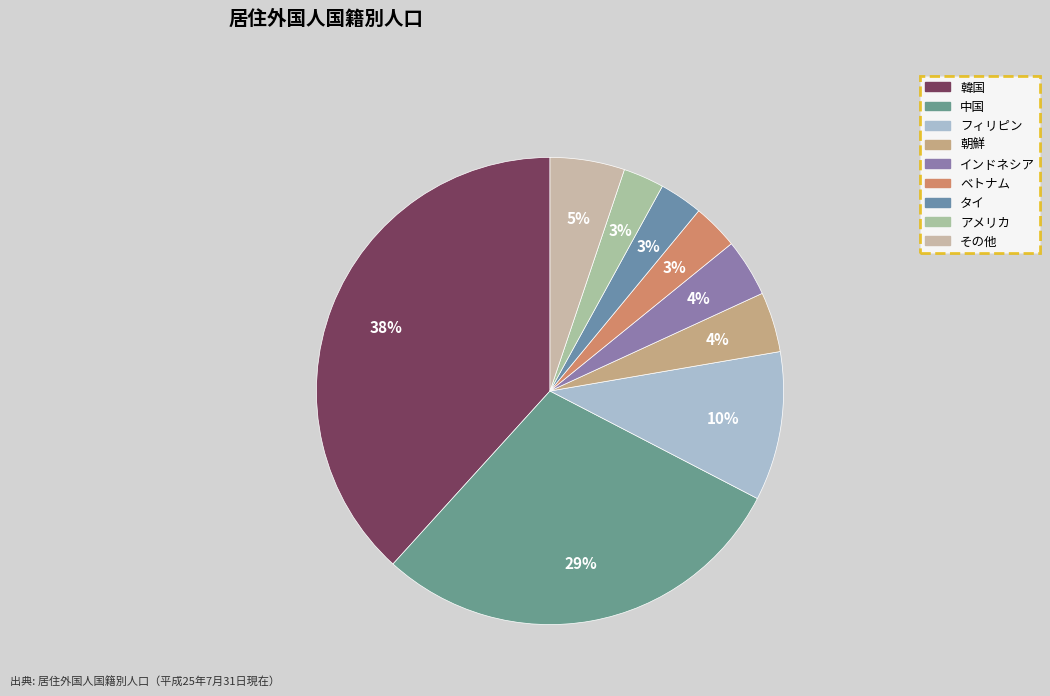

The タイ slice represents 16% of the pie. True or false?

False